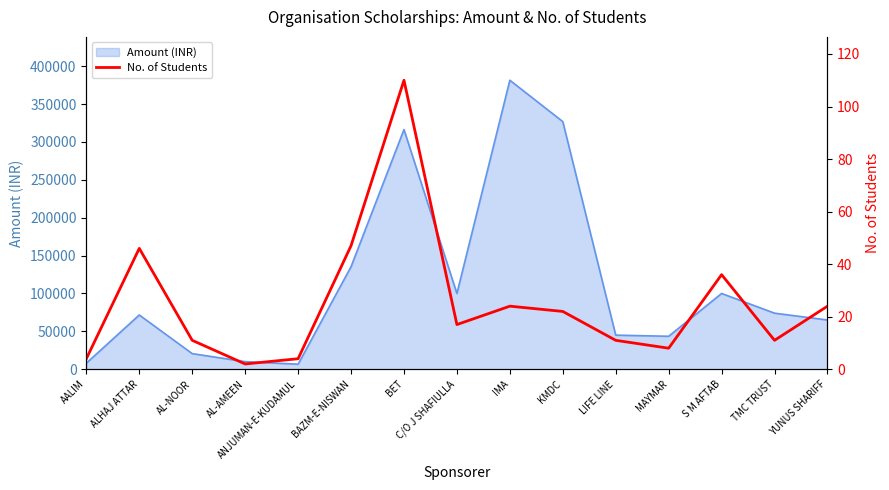

What is the maximum value shown in the chart?

110